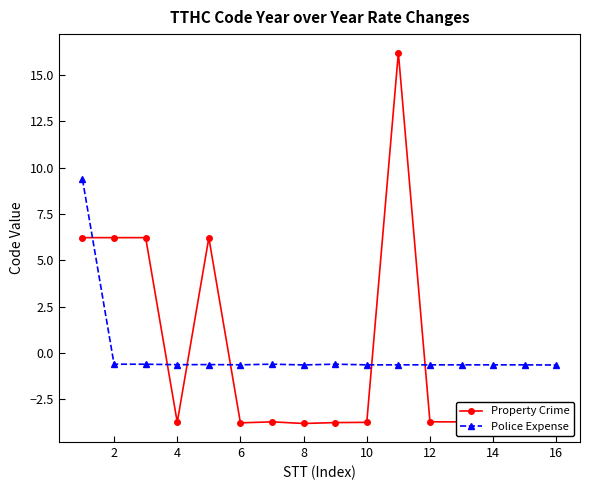

How many times do Property Crime and Police Expense cross each other?

6